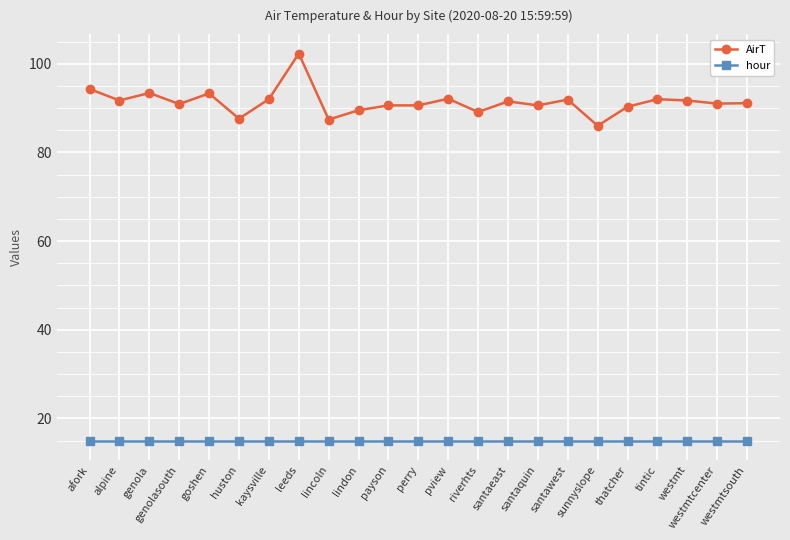

What are all the series names shown in the legend?

AirT, hour